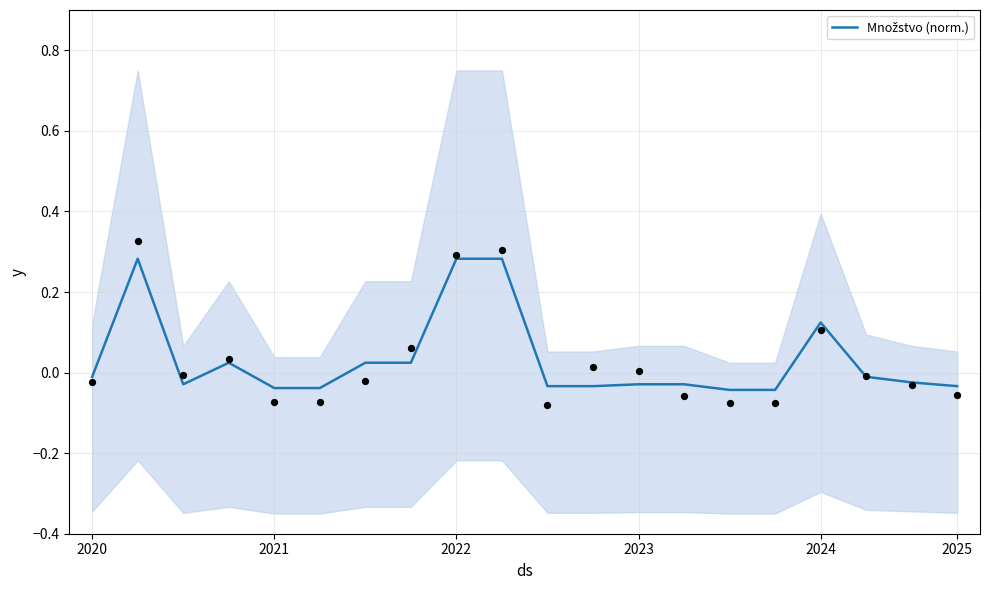

What is the change in value from 2023 to 14?

-0.1